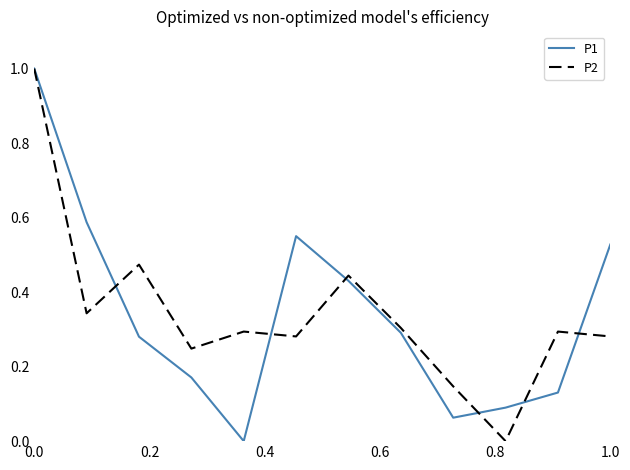

What is the maximum value for P2?

1.0